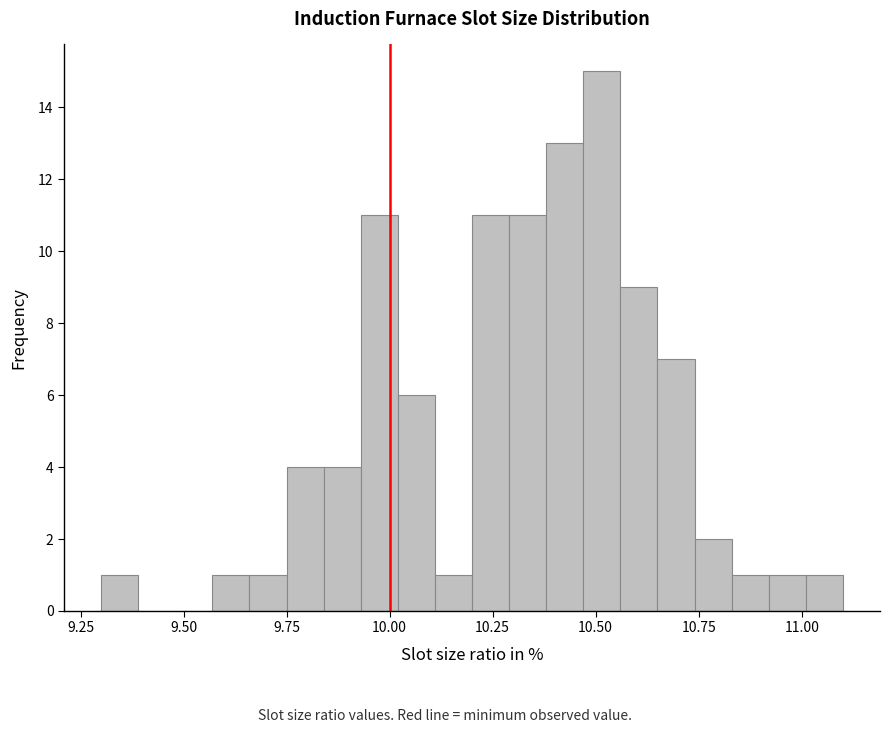

Read against the x-axis, roughly where is the centre of the tallest bar?

10.50